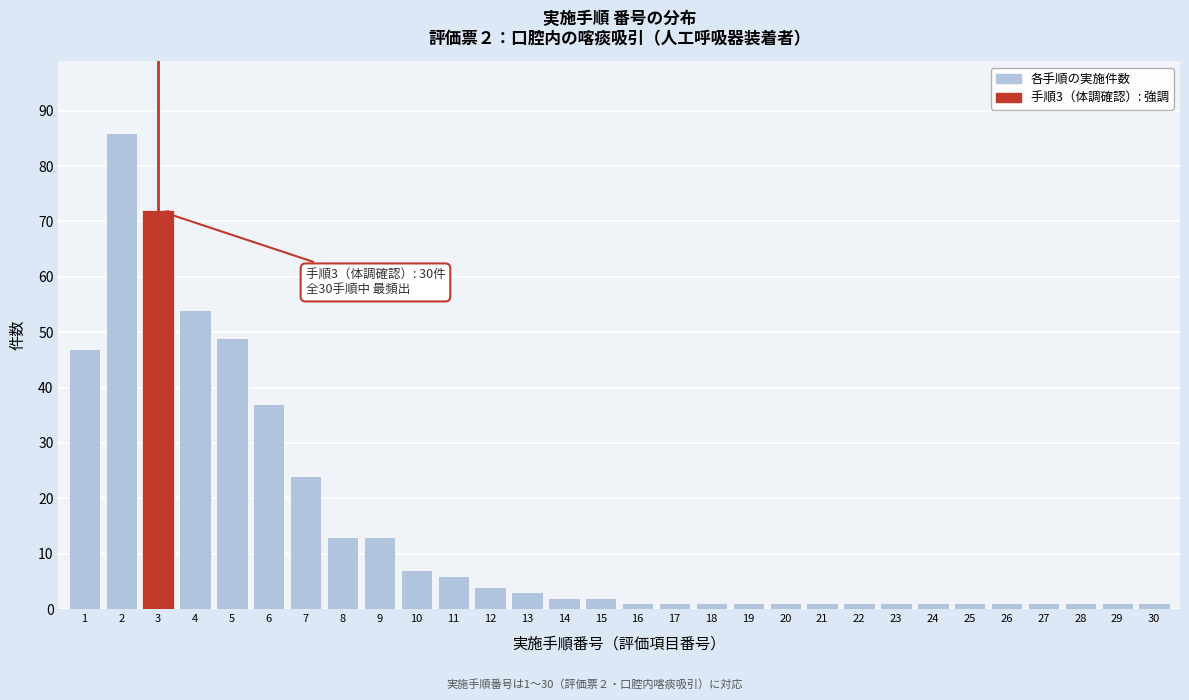

Reading right to left, extract all data points from this chart.

1	1	1	1	1	1	1	1	1	1	1	1	1	1	1	2	2	3	4	6	7	13	13	24	37	49	54	72	86	47